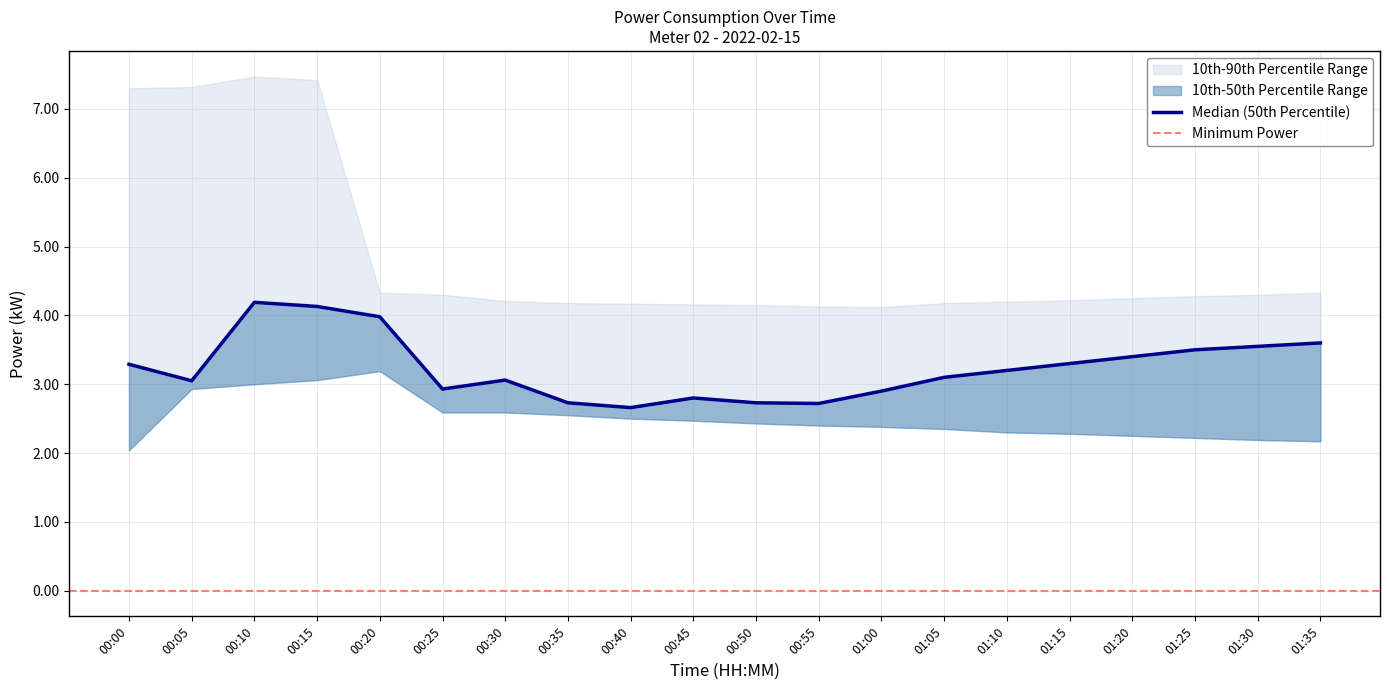

In p10, how many points are higher than both neighbors (excluding endpoints)?

1